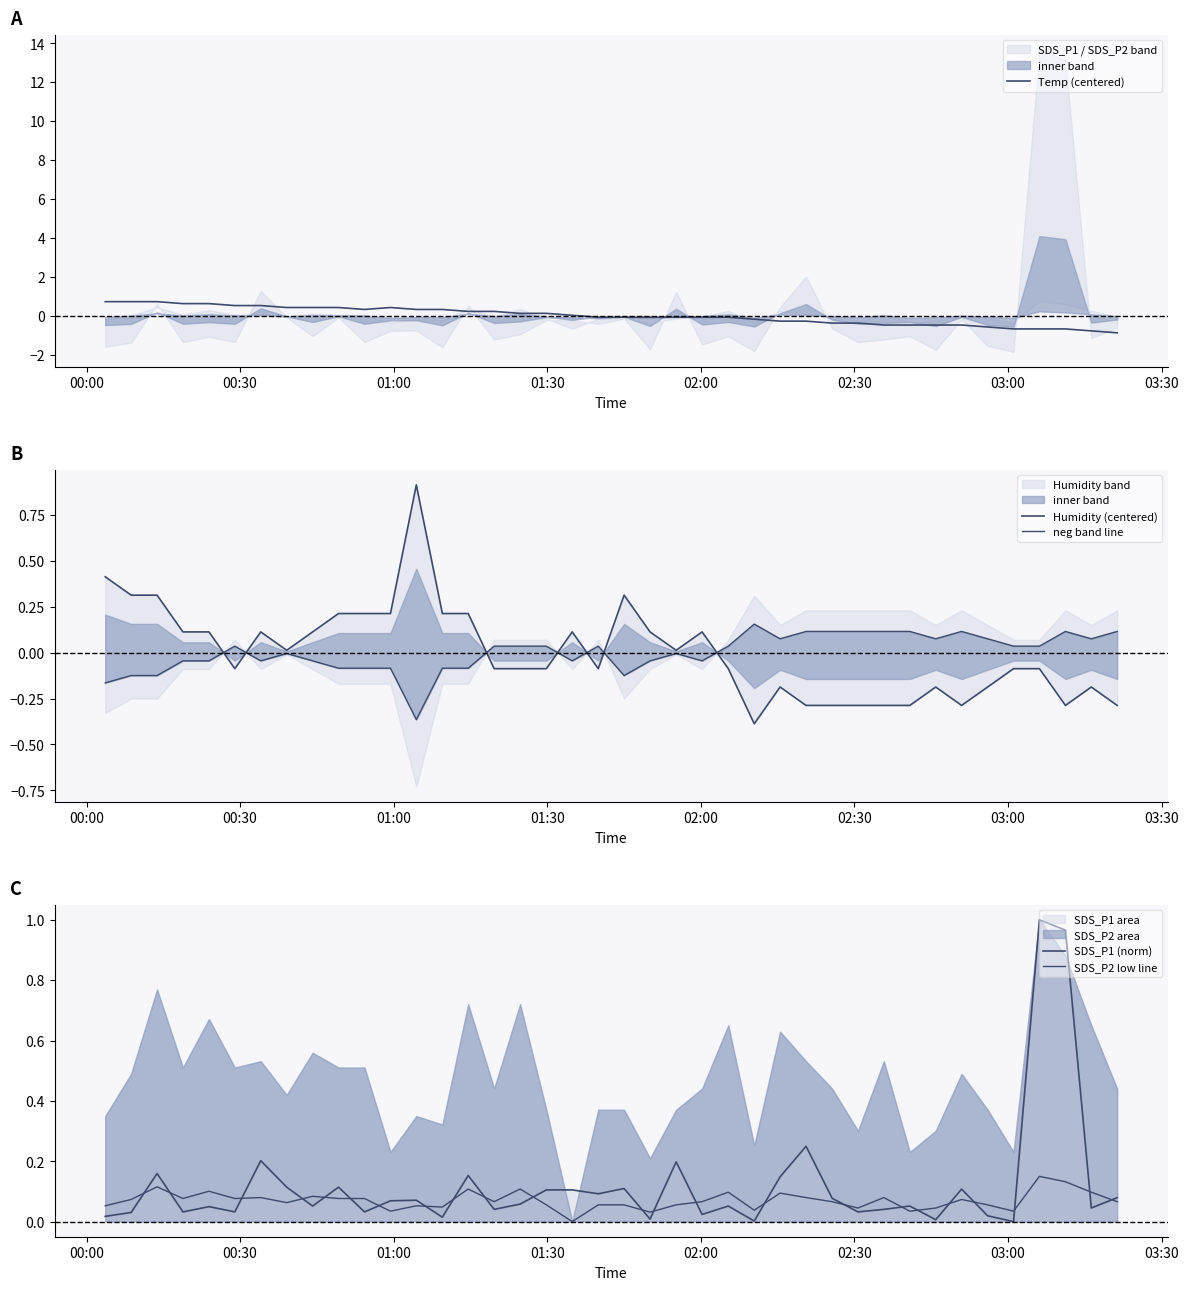

What is the value of the Temp (centered) point at the 36th from the left?

-0.7